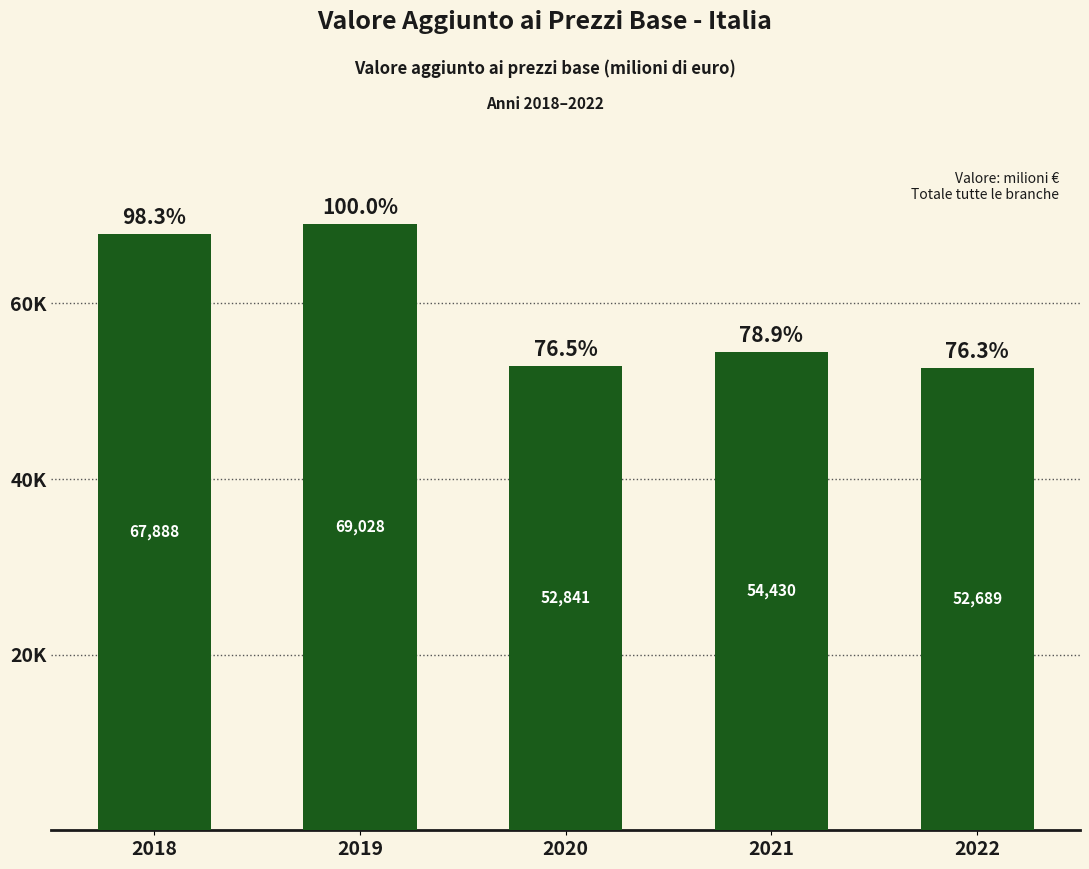

Does the chart contain any negative values?

No